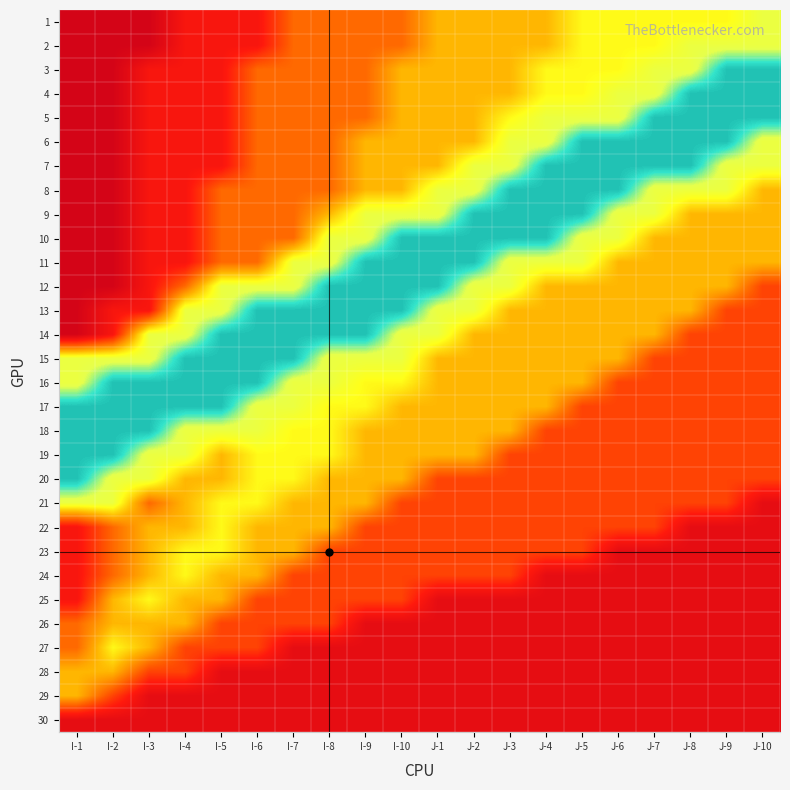

Reading right to left, what are all the values shown in this chart?

1: J-10=0.1	J-9=0.1	J-8=0.1	J-7=0.1	J-6=0.1	J-5=0.1	J-4=0.3	J-3=0.3	J-2=0.3	J-1=0.3	I-10=0.5	I-9=0.5	I-8=0.5	I-7=0.5	I-6=0.8	I-5=0.8	I-4=0.8	I-3=0.9	I-2=0.9	I-1=0.9
2: J-10=0.1	J-9=0.1	J-8=0.1	J-7=0.1	J-6=0.1	J-5=0.1	J-4=0.3	J-3=0.3	J-2=0.3	J-1=0.3	I-10=0.5	I-9=0.5	I-8=0.5	I-7=0.5	I-6=0.8	I-5=0.8	I-4=0.8	I-3=0.9	I-2=0.9	I-1=0.9
3: J-10=-0.1	J-9=-0.1	J-8=0.1	J-7=0.1	J-6=0.1	J-5=0.1	J-4=0.1	J-3=0.3	J-2=0.3	J-1=0.3	I-10=0.3	I-9=0.5	I-8=0.5	I-7=0.5	I-6=0.5	I-5=0.8	I-4=0.8	I-3=0.8	I-2=0.9	I-1=0.9
4: J-10=-0.1	J-9=-0.1	J-8=-0.1	J-7=0.1	J-6=0.1	J-5=0.1	J-4=0.1	J-3=0.3	J-2=0.3	J-1=0.3	I-10=0.3	I-9=0.5	I-8=0.5	I-7=0.5	I-6=0.5	I-5=0.8	I-4=0.8	I-3=0.8	I-2=0.9	I-1=0.9
5: J-10=-0.1	J-9=-0.1	J-8=-0.1	J-7=-0.1	J-6=0.1	J-5=0.1	J-4=0.1	J-3=0.1	J-2=0.3	J-1=0.3	I-10=0.3	I-9=0.5	I-8=0.5	I-7=0.5	I-6=0.5	I-5=0.8	I-4=0.8	I-3=0.8	I-2=0.9	I-1=0.9
6: J-10=0.1	J-9=-0.1	J-8=-0.1	J-7=-0.1	J-6=-0.1	J-5=-0.1	J-4=0.1	J-3=0.1	J-2=0.3	J-1=0.3	I-10=0.3	I-9=0.3	I-8=0.5	I-7=0.5	I-6=0.5	I-5=0.8	I-4=0.8	I-3=0.8	I-2=0.9	I-1=0.9
7: J-10=0.1	J-9=0.1	J-8=-0.1	J-7=-0.1	J-6=-0.1	J-5=-0.1	J-4=-0.1	J-3=0.1	J-2=0.1	J-1=0.3	I-10=0.3	I-9=0.3	I-8=0.5	I-7=0.5	I-6=0.5	I-5=0.8	I-4=0.8	I-3=0.8	I-2=0.9	I-1=0.9
8: J-10=0.3	J-9=0.1	J-8=0.1	J-7=0.1	J-6=-0.1	J-5=-0.1	J-4=-0.1	J-3=-0.1	J-2=0.1	J-1=0.1	I-10=0.3	I-9=0.3	I-8=0.5	I-7=0.5	I-6=0.5	I-5=0.5	I-4=0.8	I-3=0.8	I-2=0.9	I-1=0.9
9: J-10=0.3	J-9=0.3	J-8=0.3	J-7=0.1	J-6=0.1	J-5=-0.1	J-4=-0.1	J-3=-0.1	J-2=-0.1	J-1=0.1	I-10=0.1	I-9=0.1	I-8=0.3	I-7=0.5	I-6=0.5	I-5=0.5	I-4=0.8	I-3=0.8	I-2=0.9	I-1=0.9
10: J-10=0.3	J-9=0.3	J-8=0.3	J-7=0.3	J-6=0.1	J-5=0.1	J-4=-0.1	J-3=-0.1	J-2=-0.1	J-1=-0.1	I-10=-0.1	I-9=0.1	I-8=0.1	I-7=0.5	I-6=0.5	I-5=0.5	I-4=0.8	I-3=0.8	I-2=0.9	I-1=0.9
11: J-10=0.3	J-9=0.3	J-8=0.3	J-7=0.3	J-6=0.3	J-5=0.1	J-4=0.1	J-3=0.1	J-2=-0.1	J-1=-0.1	I-10=-0.1	I-9=-0.1	I-8=0.1	I-7=0.1	I-6=0.5	I-5=0.5	I-4=0.8	I-3=0.8	I-2=0.9	I-1=0.9
12: J-10=0.6	J-9=0.3	J-8=0.3	J-7=0.3	J-6=0.3	J-5=0.3	J-4=0.3	J-3=0.1	J-2=0.1	J-1=-0.1	I-10=-0.1	I-9=-0.1	I-8=-0.1	I-7=0.1	I-6=0.1	I-5=0.1	I-4=0.5	I-3=0.8	I-2=0.9	I-1=0.9
13: J-10=0.6	J-9=0.6	J-8=0.3	J-7=0.3	J-6=0.3	J-5=0.3	J-4=0.3	J-3=0.3	J-2=0.1	J-1=0.1	I-10=-0.1	I-9=-0.1	I-8=-0.1	I-7=-0.1	I-6=-0.1	I-5=0.1	I-4=0.1	I-3=0.8	I-2=0.8	I-1=0.9
14: J-10=0.6	J-9=0.6	J-8=0.6	J-7=0.3	J-6=0.3	J-5=0.3	J-4=0.3	J-3=0.3	J-2=0.3	J-1=0.1	I-10=0.1	I-9=-0.1	I-8=-0.1	I-7=-0.1	I-6=-0.1	I-5=-0.1	I-4=0.1	I-3=0.1	I-2=0.8	I-1=0.9
15: J-10=0.6	J-9=0.6	J-8=0.6	J-7=0.6	J-6=0.3	J-5=0.3	J-4=0.3	J-3=0.3	J-2=0.3	J-1=0.3	I-10=0.1	I-9=0.1	I-8=0.1	I-7=-0.1	I-6=-0.1	I-5=-0.1	I-4=-0.1	I-3=0.1	I-2=0.1	I-1=0.1
16: J-10=0.6	J-9=0.6	J-8=0.6	J-7=0.6	J-6=0.6	J-5=0.3	J-4=0.3	J-3=0.3	J-2=0.3	J-1=0.3	I-10=0.1	I-9=0.1	I-8=0.1	I-7=0.1	I-6=-0.1	I-5=-0.1	I-4=-0.1	I-3=-0.1	I-2=-0.1	I-1=0.1
17: J-10=0.6	J-9=0.6	J-8=0.6	J-7=0.6	J-6=0.6	J-5=0.6	J-4=0.3	J-3=0.3	J-2=0.3	J-1=0.3	I-10=0.3	I-9=0.1	I-8=0.1	I-7=0.1	I-6=0.1	I-5=-0.1	I-4=-0.1	I-3=-0.1	I-2=-0.1	I-1=-0.1
18: J-10=0.6	J-9=0.6	J-8=0.6	J-7=0.6	J-6=0.6	J-5=0.6	J-4=0.6	J-3=0.3	J-2=0.3	J-1=0.3	I-10=0.3	I-9=0.3	I-8=0.1	I-7=0.1	I-6=0.1	I-5=0.1	I-4=0.1	I-3=-0.1	I-2=-0.1	I-1=-0.1
19: J-10=0.6	J-9=0.6	J-8=0.6	J-7=0.6	J-6=0.6	J-5=0.6	J-4=0.6	J-3=0.6	J-2=0.3	J-1=0.3	I-10=0.3	I-9=0.3	I-8=0.1	I-7=0.1	I-6=0.1	I-5=0.3	I-4=0.1	I-3=0.1	I-2=-0.1	I-1=-0.1
20: J-10=0.6	J-9=0.6	J-8=0.6	J-7=0.6	J-6=0.6	J-5=0.6	J-4=0.6	J-3=0.6	J-2=0.6	J-1=0.6	I-10=0.3	I-9=0.3	I-8=0.3	I-7=0.1	I-6=0.1	I-5=0.3	I-4=0.3	I-3=0.1	I-2=0.1	I-1=-0.1
21: J-10=0.8	J-9=0.6	J-8=0.6	J-7=0.6	J-6=0.6	J-5=0.6	J-4=0.6	J-3=0.6	J-2=0.6	J-1=0.6	I-10=0.6	I-9=0.3	I-8=0.3	I-7=0.3	I-6=0.1	I-5=0.1	I-4=0.3	I-3=0.5	I-2=0.1	I-1=0.1
22: J-10=0.8	J-9=0.8	J-8=0.8	J-7=0.6	J-6=0.6	J-5=0.6	J-4=0.6	J-3=0.6	J-2=0.6	J-1=0.6	I-10=0.6	I-9=0.6	I-8=0.3	I-7=0.3	I-6=0.3	I-5=0.1	I-4=0.3	I-3=0.3	I-2=0.5	I-1=0.8
23: J-10=0.8	J-9=0.8	J-8=0.8	J-7=0.8	J-6=0.8	J-5=0.6	J-4=0.6	J-3=0.6	J-2=0.6	J-1=0.6	I-10=0.6	I-9=0.6	I-8=0.6	I-7=0.3	I-6=0.3	I-5=0.1	I-4=0.1	I-3=0.3	I-2=0.5	I-1=0.8
24: J-10=0.8	J-9=0.8	J-8=0.8	J-7=0.8	J-6=0.8	J-5=0.8	J-4=0.8	J-3=0.6	J-2=0.6	J-1=0.6	I-10=0.6	I-9=0.6	I-8=0.6	I-7=0.6	I-6=0.3	I-5=0.3	I-4=0.1	I-3=0.3	I-2=0.5	I-1=0.8
25: J-10=0.8	J-9=0.8	J-8=0.8	J-7=0.8	J-6=0.8	J-5=0.8	J-4=0.8	J-3=0.8	J-2=0.8	J-1=0.8	I-10=0.6	I-9=0.6	I-8=0.6	I-7=0.6	I-6=0.6	I-5=0.3	I-4=0.3	I-3=0.1	I-2=0.3	I-1=0.8
26: J-10=0.8	J-9=0.8	J-8=0.8	J-7=0.8	J-6=0.8	J-5=0.8	J-4=0.8	J-3=0.8	J-2=0.8	J-1=0.8	I-10=0.8	I-9=0.8	I-8=0.6	I-7=0.6	I-6=0.6	I-5=0.6	I-4=0.3	I-3=0.3	I-2=0.3	I-1=0.5
27: J-10=0.8	J-9=0.8	J-8=0.8	J-7=0.8	J-6=0.8	J-5=0.8	J-4=0.8	J-3=0.8	J-2=0.8	J-1=0.8	I-10=0.8	I-9=0.8	I-8=0.8	I-7=0.8	I-6=0.6	I-5=0.6	I-4=0.6	I-3=0.3	I-2=0.1	I-1=0.5
28: J-10=0.8	J-9=0.8	J-8=0.8	J-7=0.8	J-6=0.8	J-5=0.8	J-4=0.8	J-3=0.8	J-2=0.8	J-1=0.8	I-10=0.8	I-9=0.8	I-8=0.8	I-7=0.8	I-6=0.8	I-5=0.8	I-4=0.6	I-3=0.6	I-2=0.3	I-1=0.3
29: J-10=0.8	J-9=0.8	J-8=0.8	J-7=0.8	J-6=0.8	J-5=0.8	J-4=0.8	J-3=0.8	J-2=0.8	J-1=0.8	I-10=0.8	I-9=0.8	I-8=0.8	I-7=0.8	I-6=0.8	I-5=0.8	I-4=0.8	I-3=0.8	I-2=0.6	I-1=0.3
30: J-10=0.8	J-9=0.8	J-8=0.8	J-7=0.8	J-6=0.8	J-5=0.8	J-4=0.8	J-3=0.8	J-2=0.8	J-1=0.8	I-10=0.8	I-9=0.8	I-8=0.8	I-7=0.8	I-6=0.8	I-5=0.8	I-4=0.8	I-3=0.8	I-2=0.8	I-1=0.8